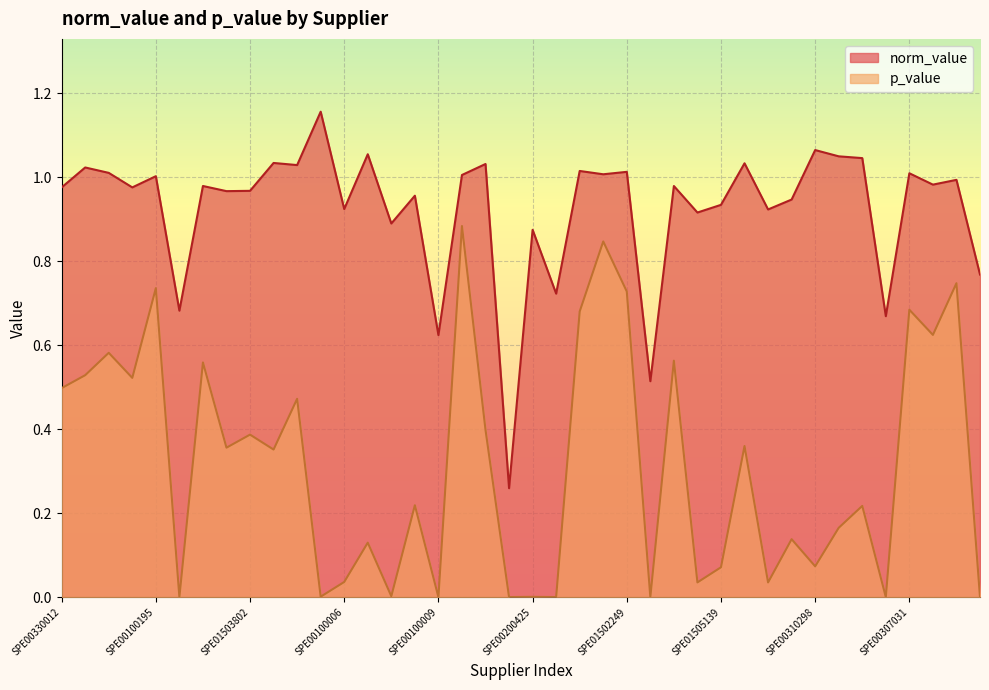

List the labels in order of p_value value, smallest first.

SPE00310010, SPE01505144, SPE00100009, SPE00100005, SPE01600365, SPE00300147, SPE00212097, SPE00200425, SPE01504228, SPE00201506, SPE00100054, SPE00300037, SPE00100006, SPE01505139, SPE00310298, SPE01505257, SPE00100050, SPE01505328, SPE01500750, SPE00100101, SPE00200115, SPE00100492, SPE00211066, SPE01503802, SPE01500861, SPE00100605, SPE00330012, SPE00200463, SPE00310023, SPE02300329, SPE00100093, SPE00200070, SPE00100139, SPE00307043, SPE00307031, SPE01502249, SPE00100195, SPE00100173, SPE00100194, SPE01502236